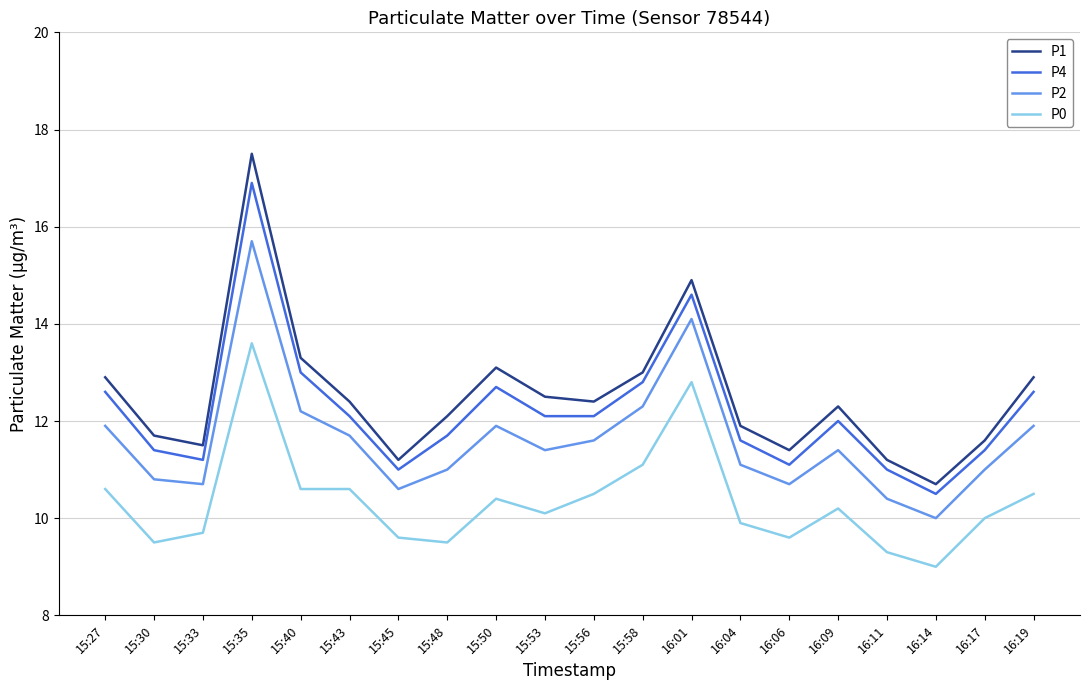

Reading right to left, what are all the values shown in this chart?

P1: 16:19=12.9	16:17=11.6	16:14=10.7	16:11=11.2	16:09=12.3	16:06=11.4	16:04=11.9	16:01=14.9	15:58=13.0	15:56=12.4	15:53=12.5	15:50=13.1	15:48=12.1	15:45=11.2	15:43=12.4	15:40=13.3	15:35=17.5	15:33=11.5	15:30=11.7	15:27=12.9
P4: 16:19=12.6	16:17=11.4	16:14=10.5	16:11=11.0	16:09=12.0	16:06=11.1	16:04=11.6	16:01=14.6	15:58=12.8	15:56=12.1	15:53=12.1	15:50=12.7	15:48=11.7	15:45=11.0	15:43=12.1	15:40=13.0	15:35=16.9	15:33=11.2	15:30=11.4	15:27=12.6
P2: 16:19=11.9	16:17=11.0	16:14=10.0	16:11=10.4	16:09=11.4	16:06=10.7	16:04=11.1	16:01=14.1	15:58=12.3	15:56=11.6	15:53=11.4	15:50=11.9	15:48=11.0	15:45=10.6	15:43=11.7	15:40=12.2	15:35=15.7	15:33=10.7	15:30=10.8	15:27=11.9
P0: 16:19=10.5	16:17=10.0	16:14=9.0	16:11=9.3	16:09=10.2	16:06=9.6	16:04=9.9	16:01=12.8	15:58=11.1	15:56=10.5	15:53=10.1	15:50=10.4	15:48=9.5	15:45=9.6	15:43=10.6	15:40=10.6	15:35=13.6	15:33=9.7	15:30=9.5	15:27=10.6